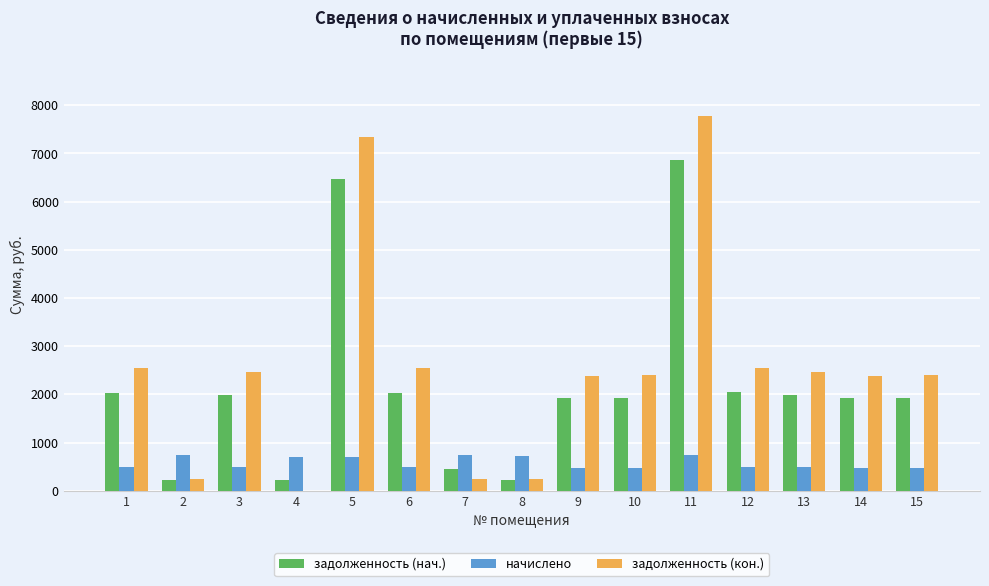

What is the highest value of the начислено series?

750.9